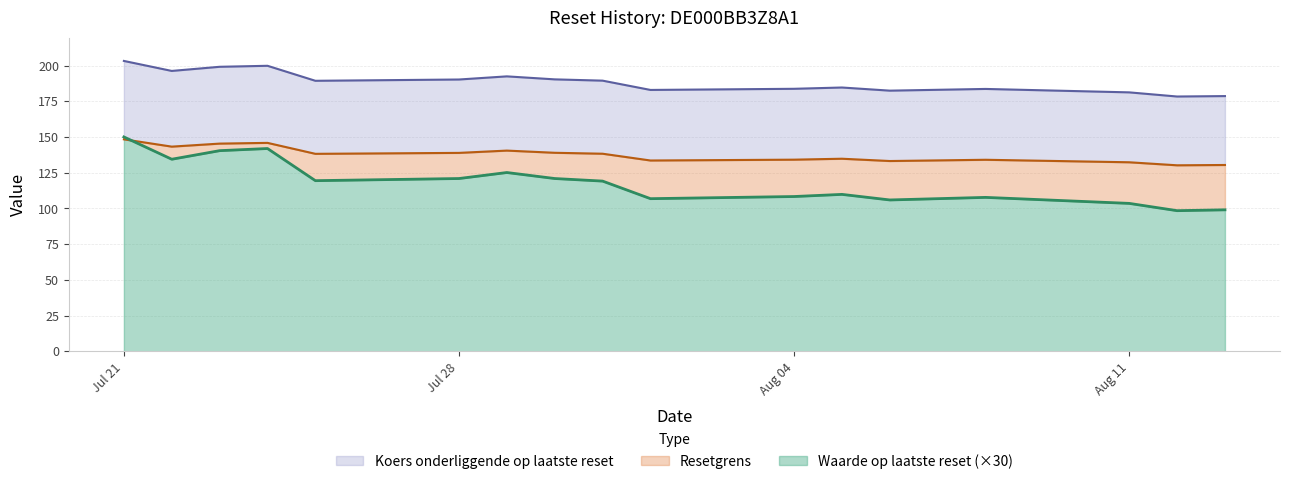

What is the total value across all series at 2025-08-12?

406.9